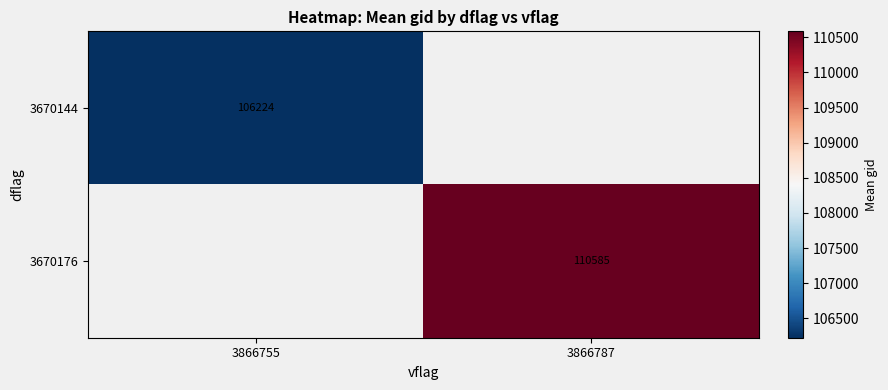

Which category has the lowest value in the 3670144 series?

3866755